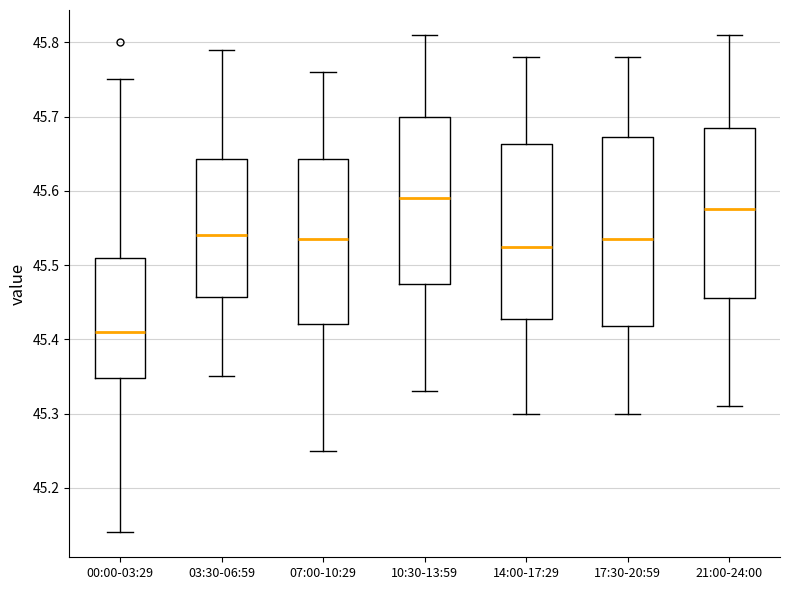

Where is the upper edge of the box for 14:00-17:29 on the y-axis? The values are not printed on the chart, so give them approximately, as read against the axis.

45.66